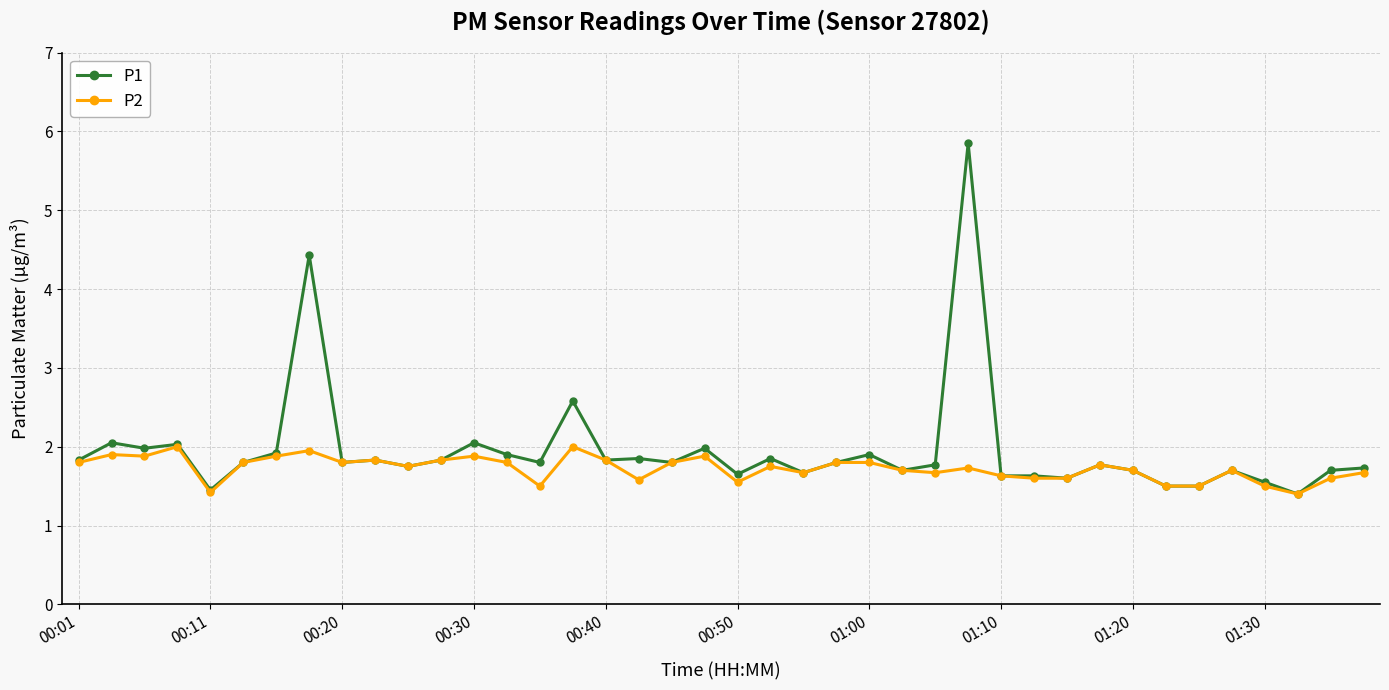

Which series has the largest range (max minus min)?

P1